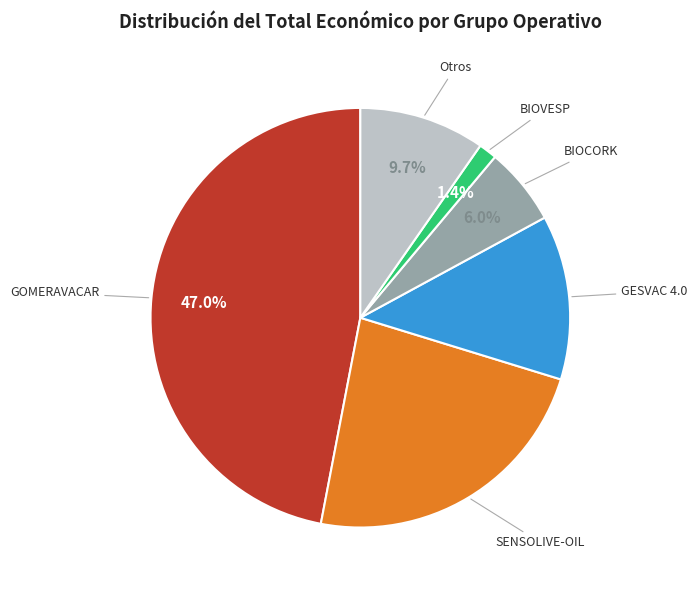

To the nearest percent, what is the average slice percentage?

17%